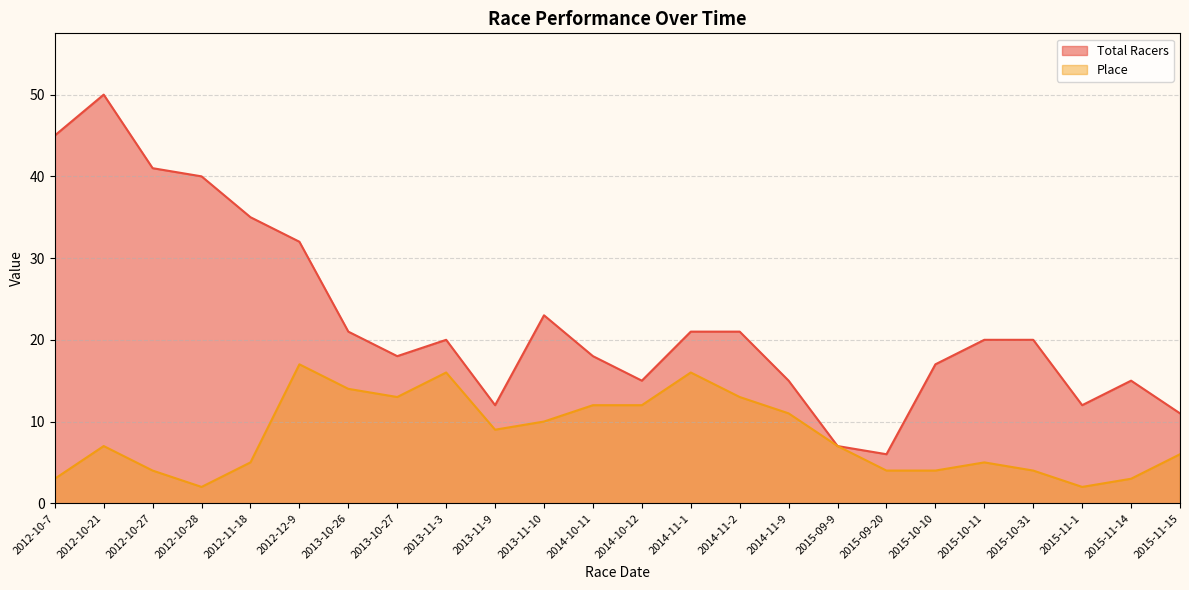

Is the value of Total Racers at 2015-10-31 greater than the value of Place at 2012-10-7?

Yes